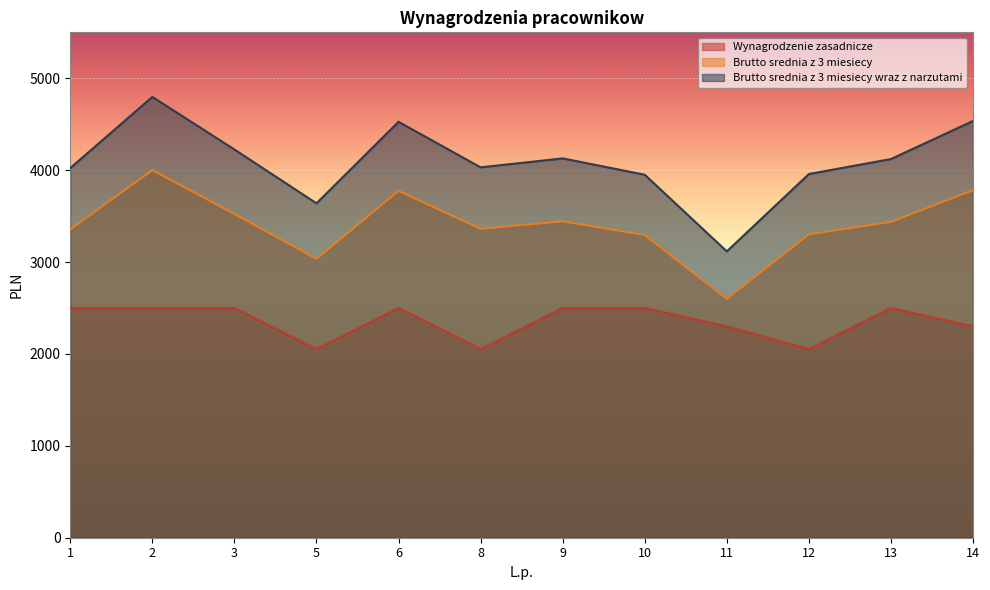

What is the difference between the highest and lowest values at 11?

816.5